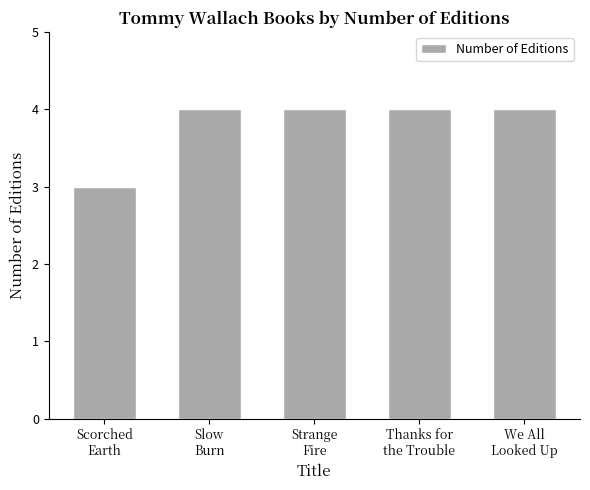

What is the average value?

4